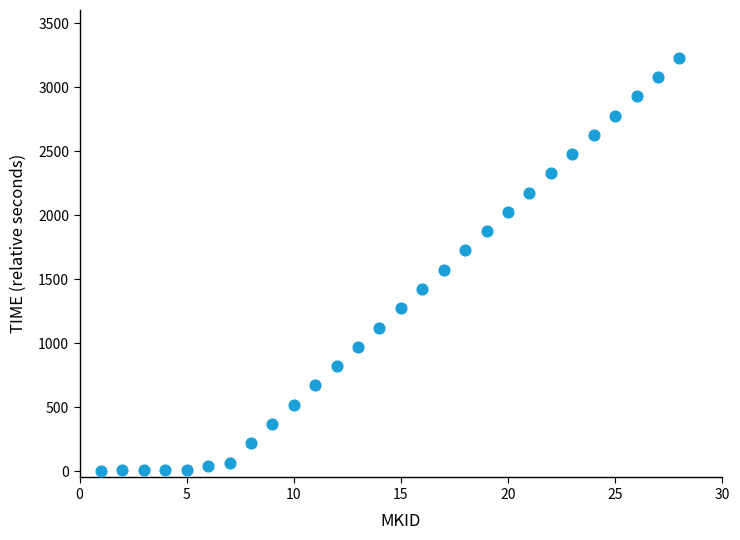

What is the range of X values (max minus min)?

27.0